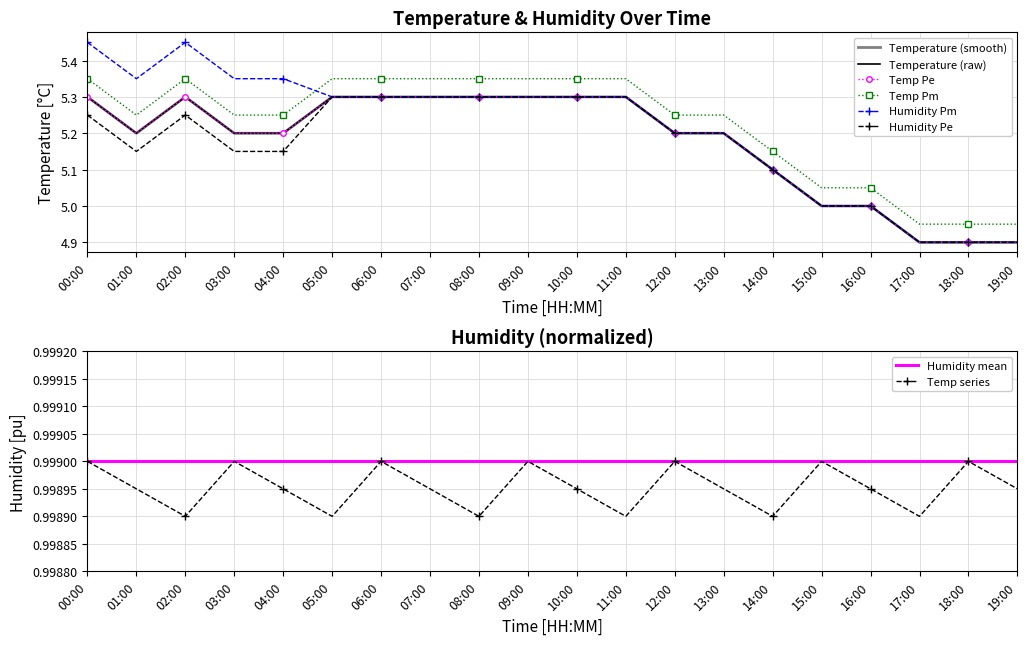

The Temp series series shows 1.7 at 15:00. True or false?

False